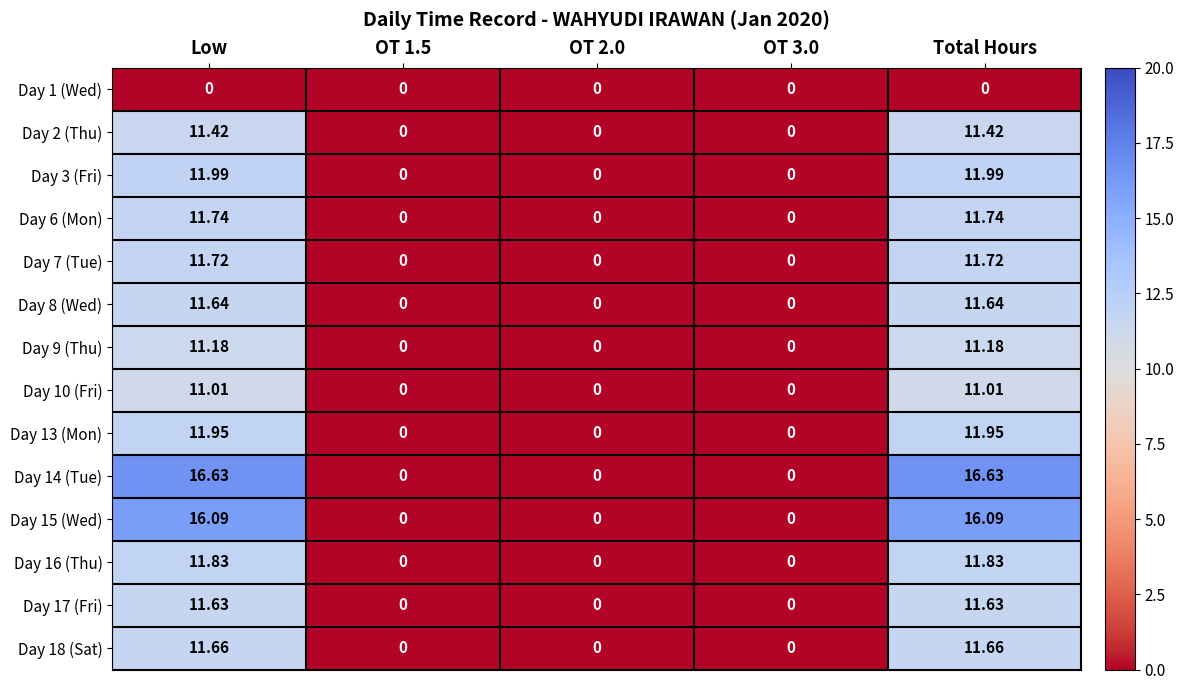

How many values in Day 17 (Fri) are above zero?

2